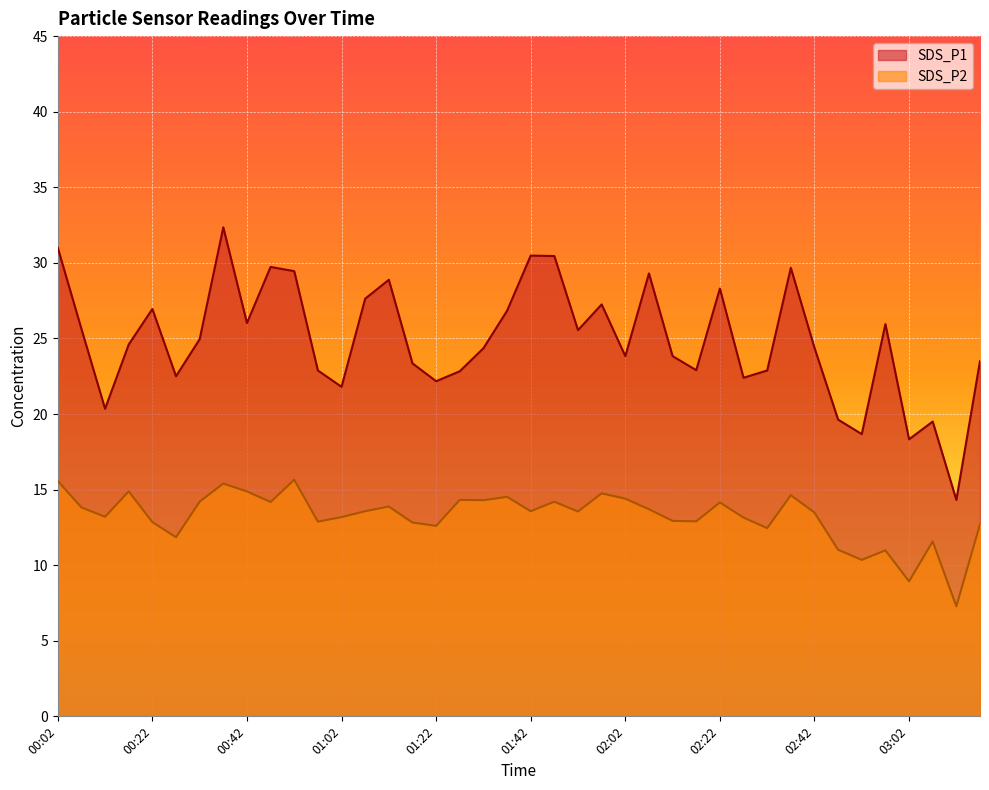

How many interior local valleys does the SDS_P2 series have?

13